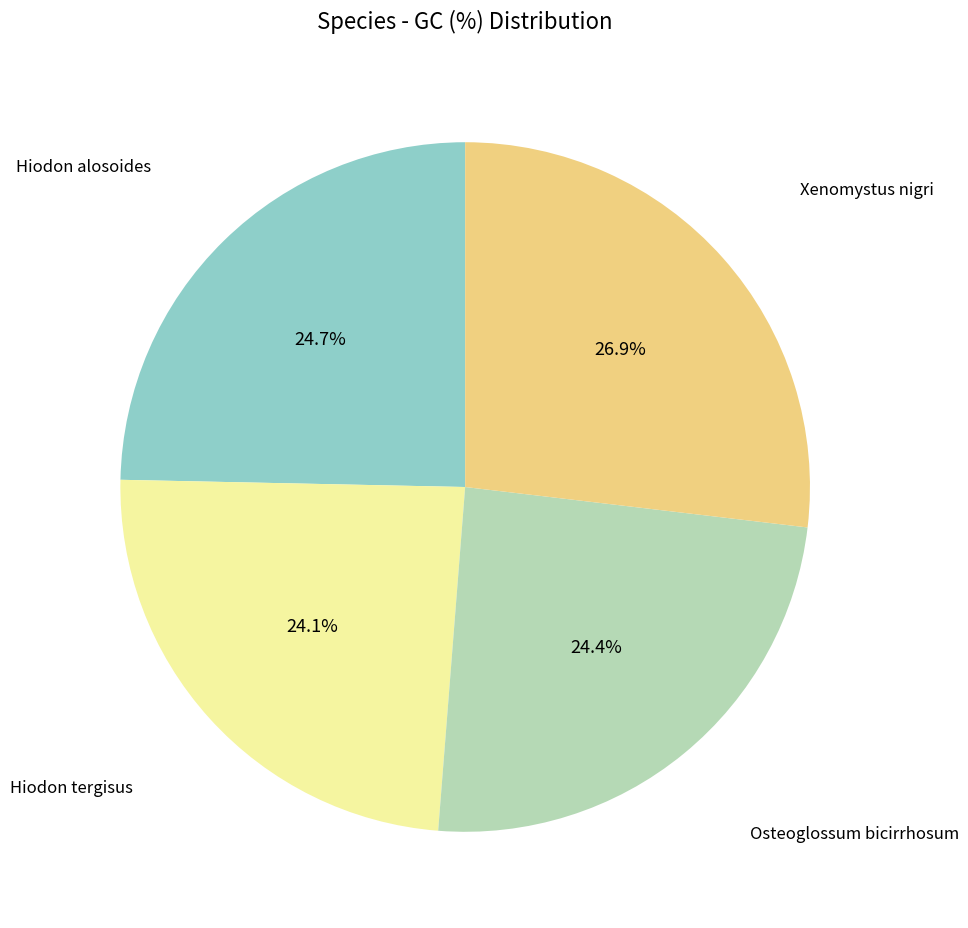

Is there any slice that represents more than half of the pie?

No